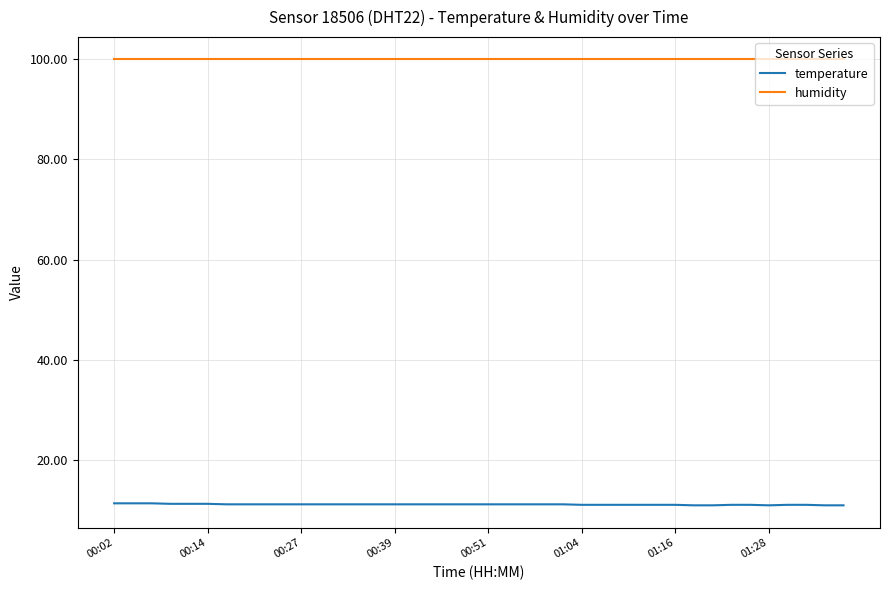

List the series in order of their overall mean, lowest first.

temperature, humidity